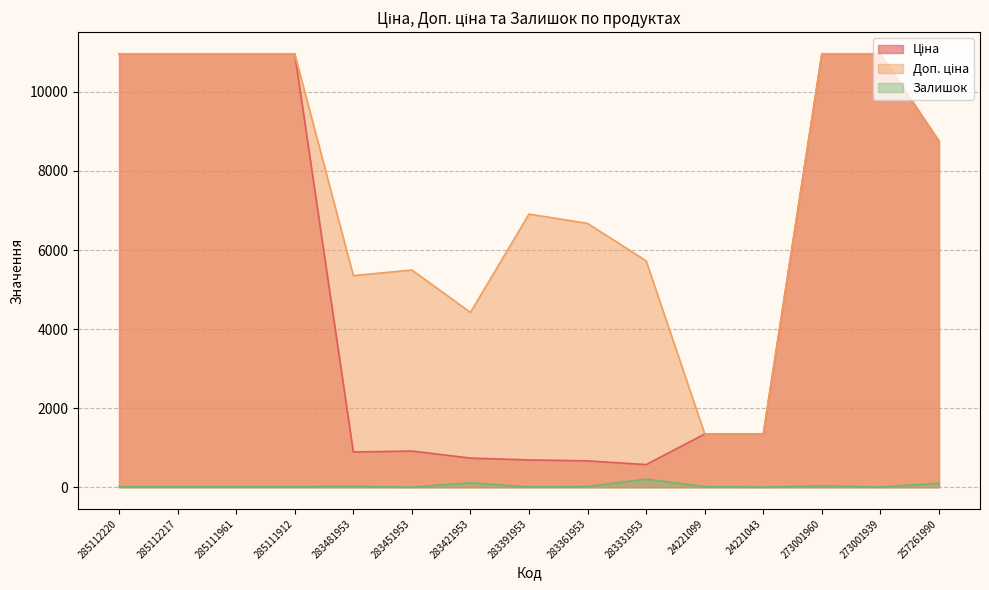

Rank the series at 285111912 from highest to lowest value.

Ціна, Доп. ціна, Залишок